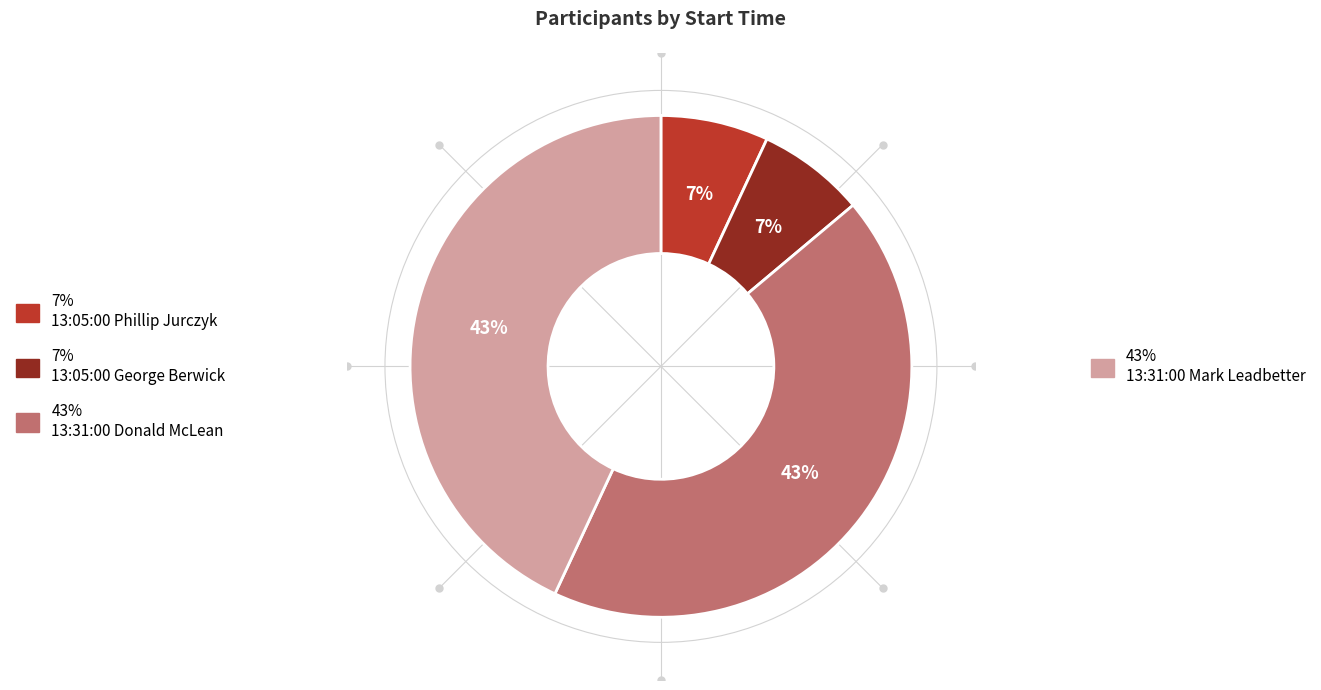

Is there any slice that represents more than half of the pie?

No